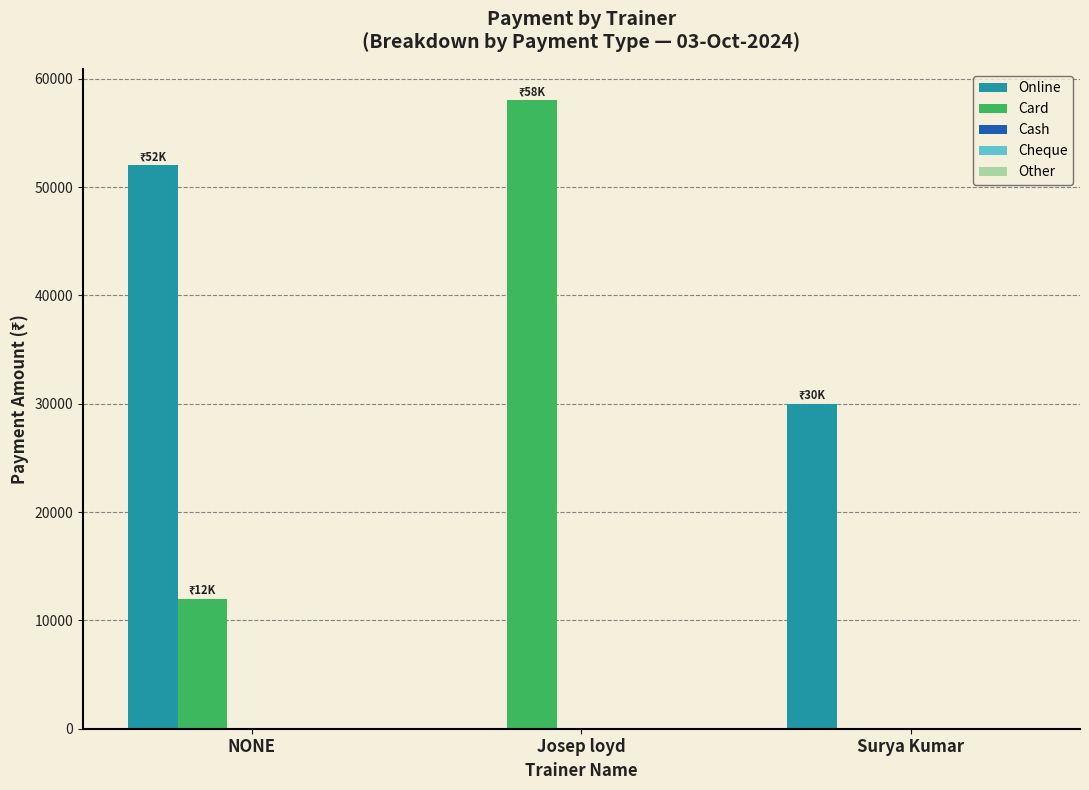

What is the total value across all series at Josep loyd?

58000.0